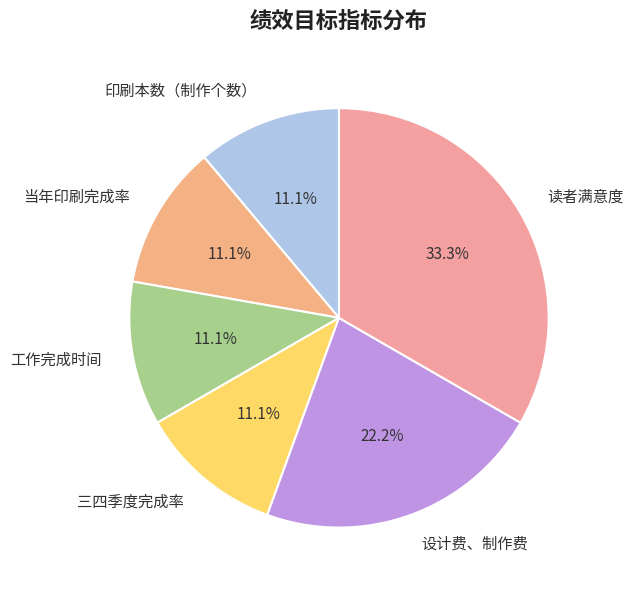

Which slice is the largest?

读者满意度